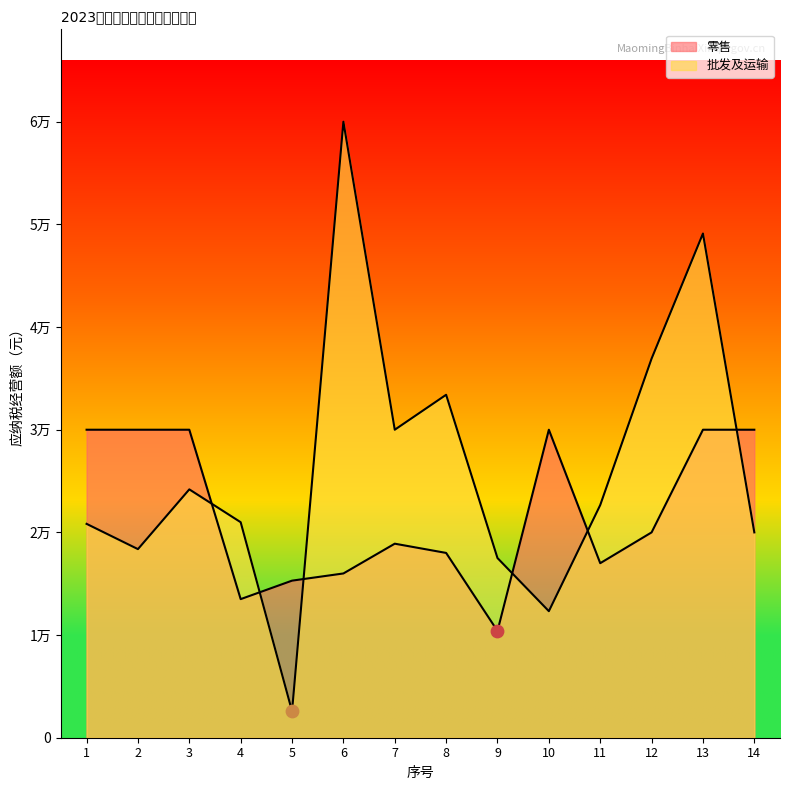

Which series contains the highest Y value?

批发及运输